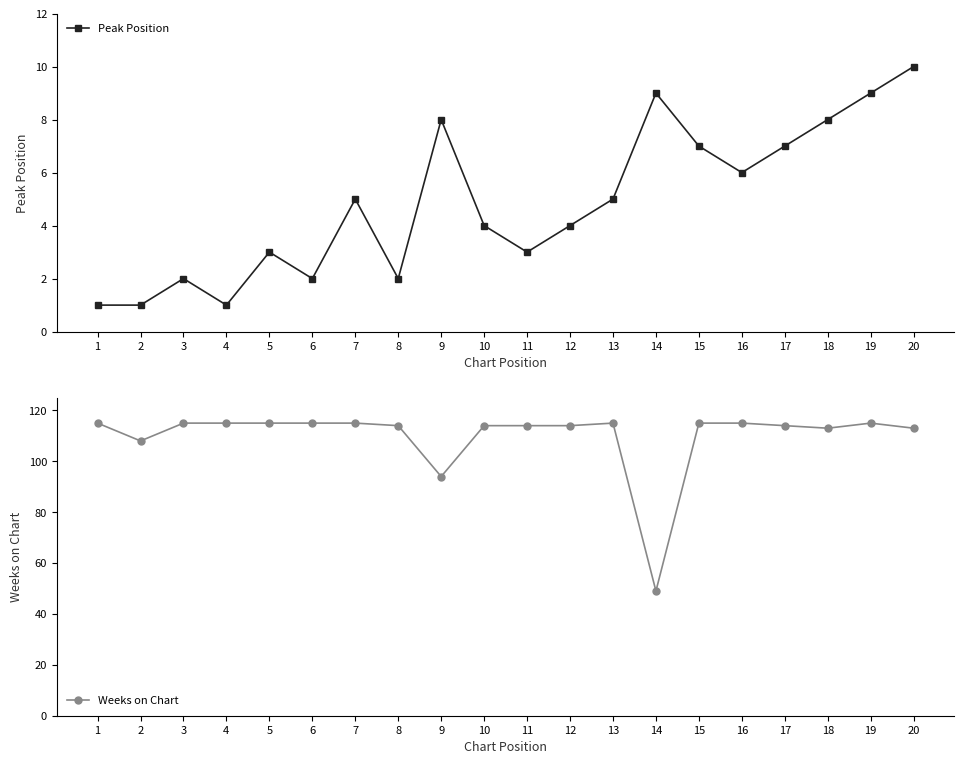

Rank the categories by Peak Position value from lowest to highest.

1, 2, 4, 3, 6, 8, 5, 11, 10, 12, 7, 13, 16, 15, 17, 9, 18, 14, 19, 20